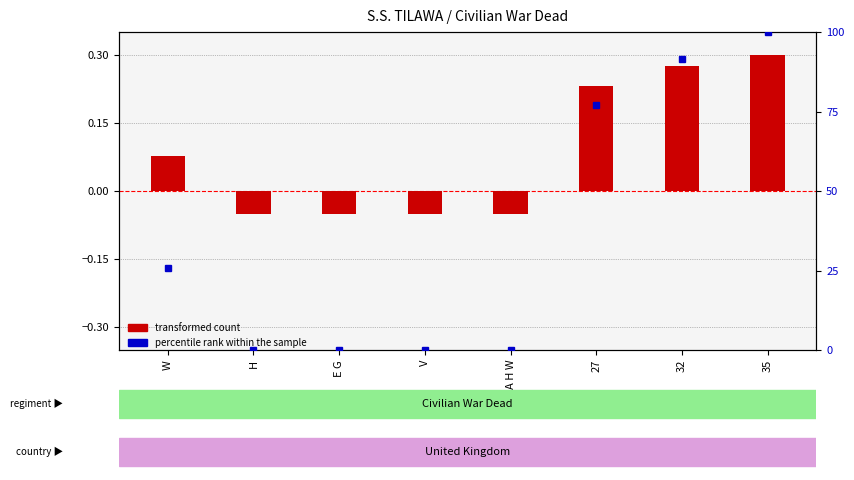

At how many categories does at least one series exceed 88?

2